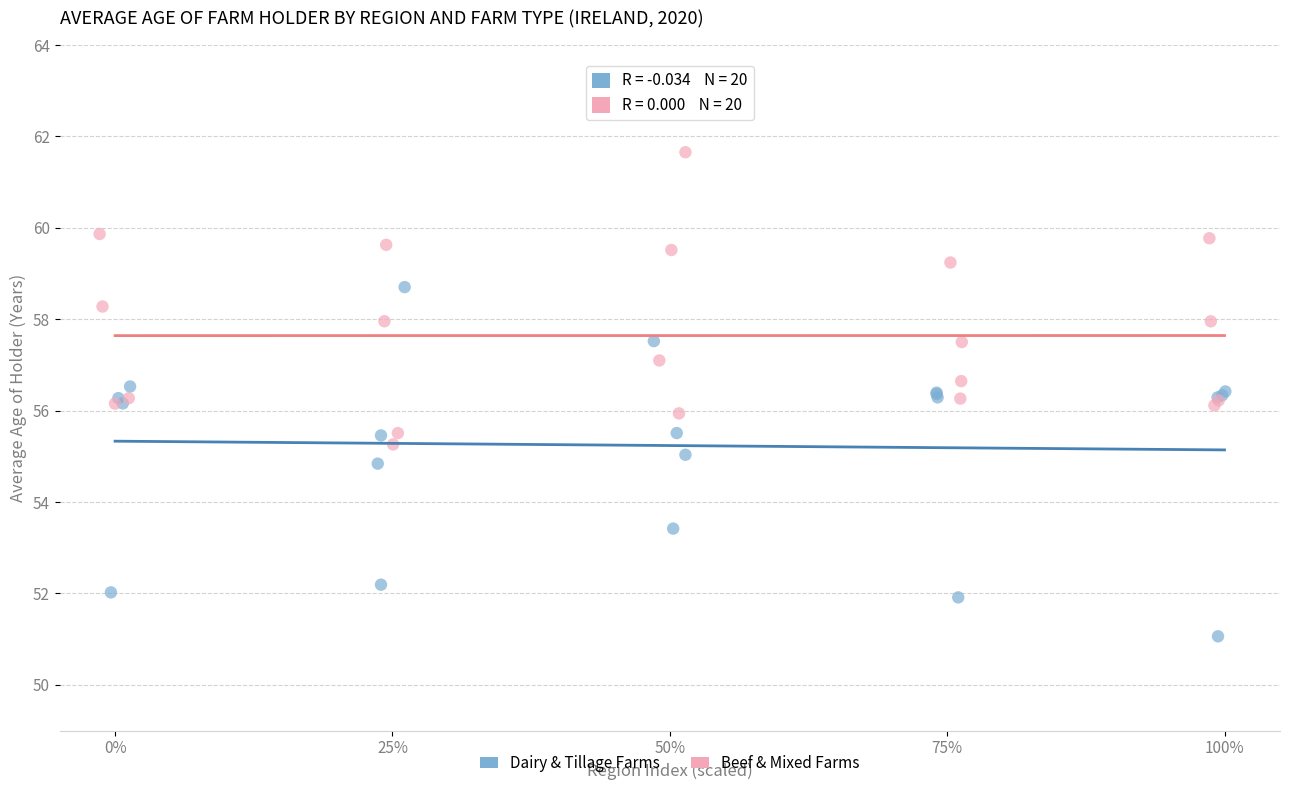

Which series reaches the minimum Y coordinate?

Dairy & Tillage Farms